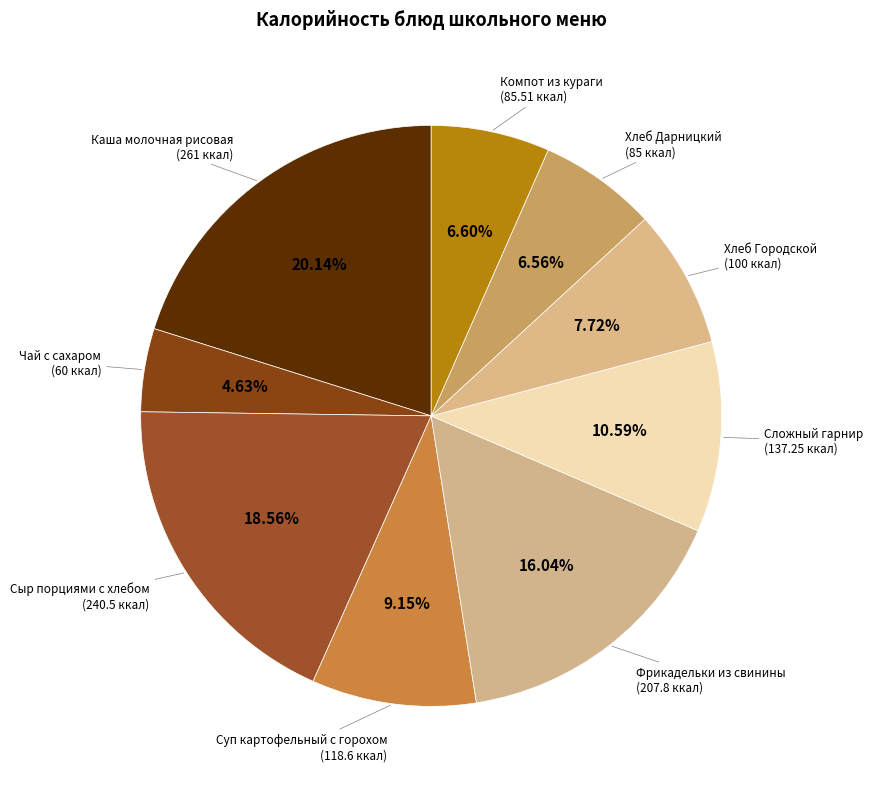

What is the largest slice in the pie chart?

Каша молочная рисовая